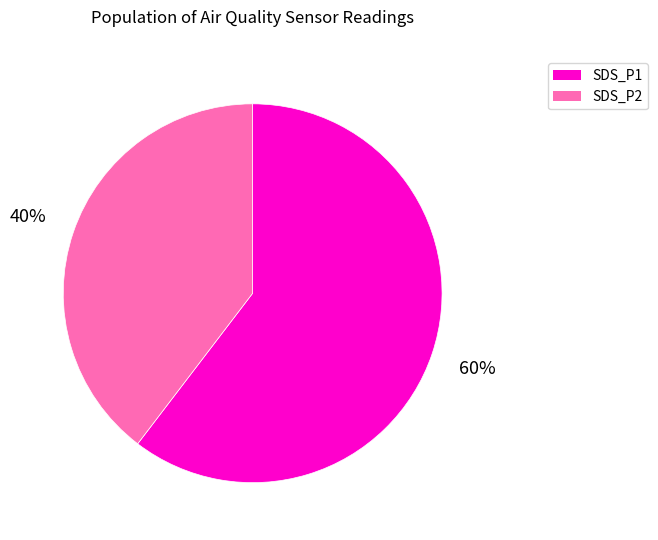

Is the sum of SDS_P1 and SDS_P2 greater than half?

Yes